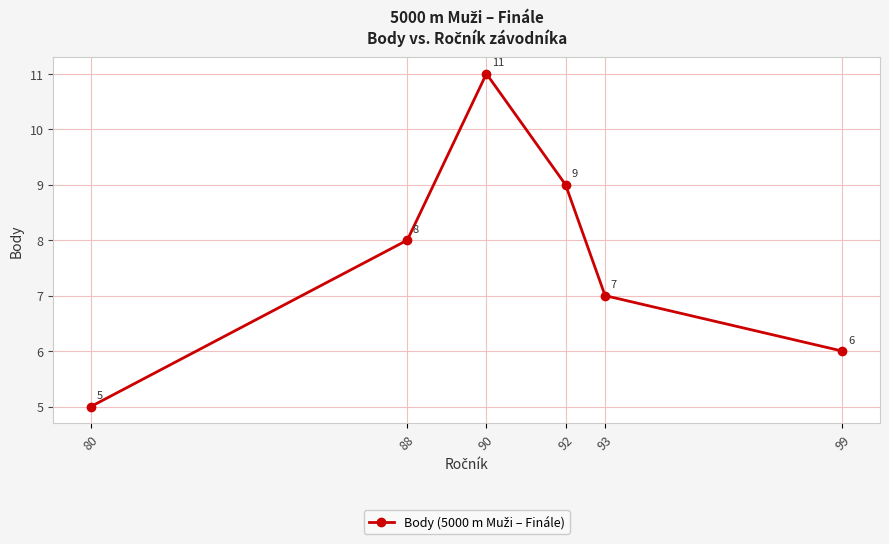

Rank the categories by value from highest to lowest.

90, 92, 88, 93, 99, 80